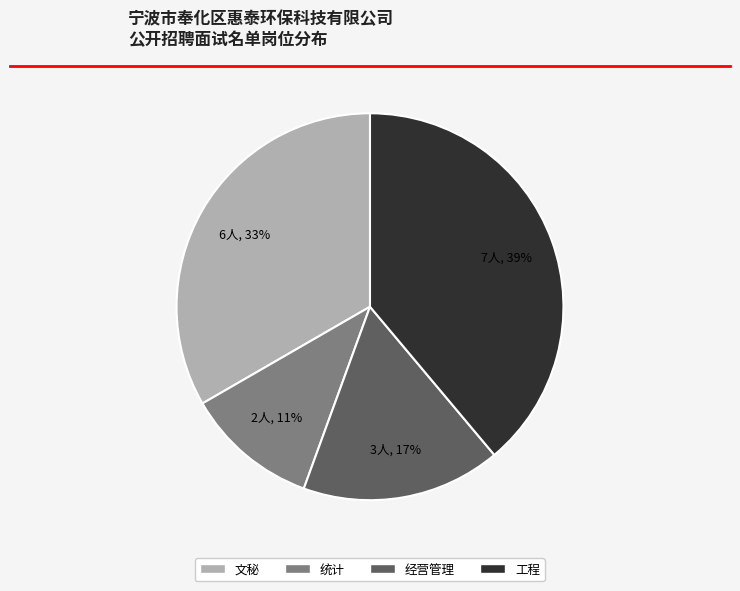

True or false: 经营管理 accounts for 28% of the total.

False